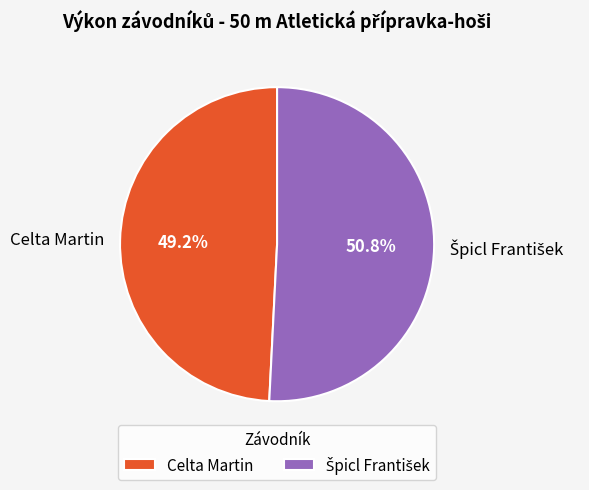

To the nearest percent, what is the difference between the largest and smallest slice percentages?

2%